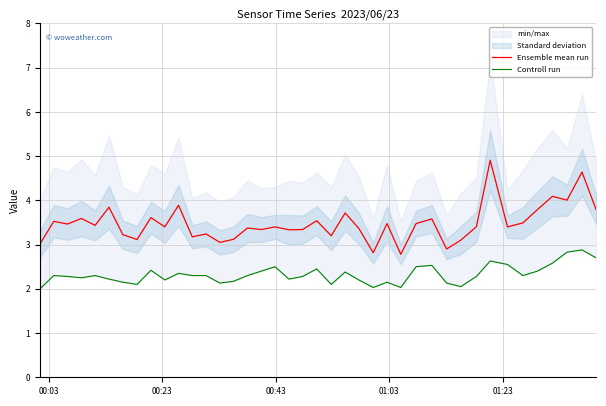

What is the lowest value of the Ensemble mean run series?

2.8